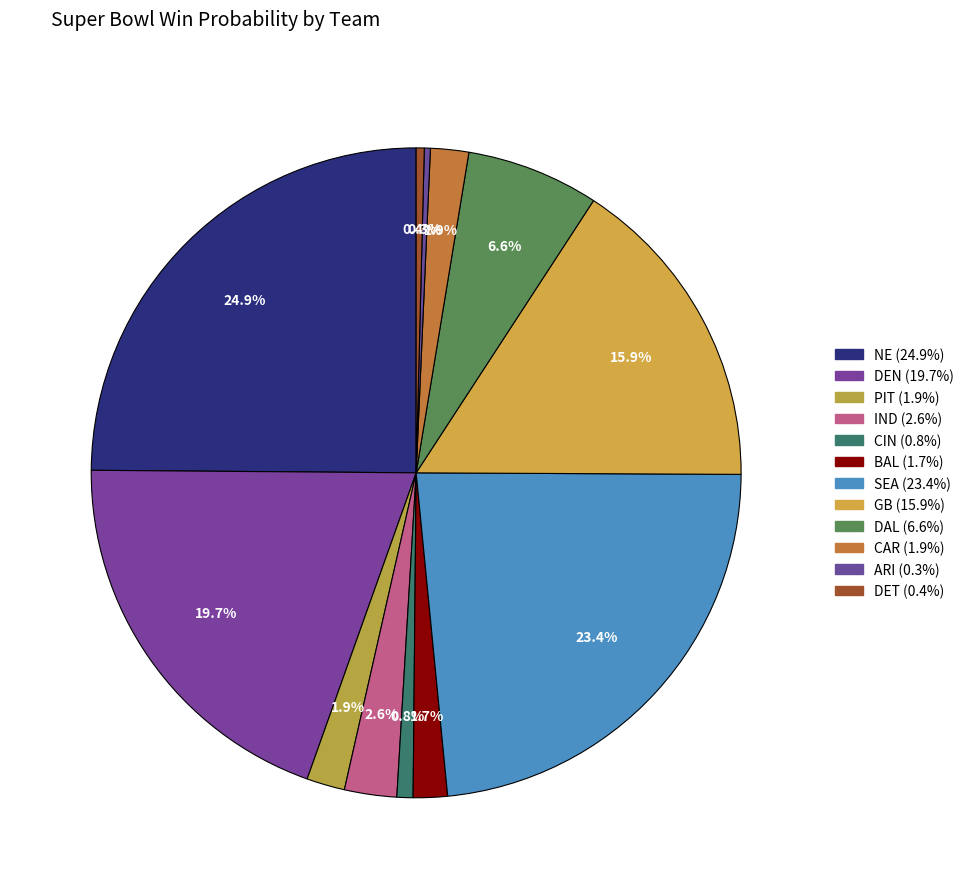

Rank the categories by value from lowest to highest.

ARI, DET, CIN, BAL, PIT, CAR, IND, DAL, GB, DEN, SEA, NE